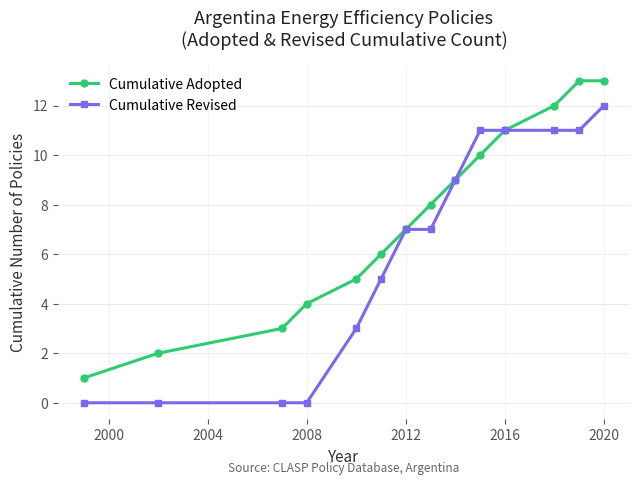

List the series in order of their overall mean, lowest first.

Cumulative Revised, Cumulative Adopted